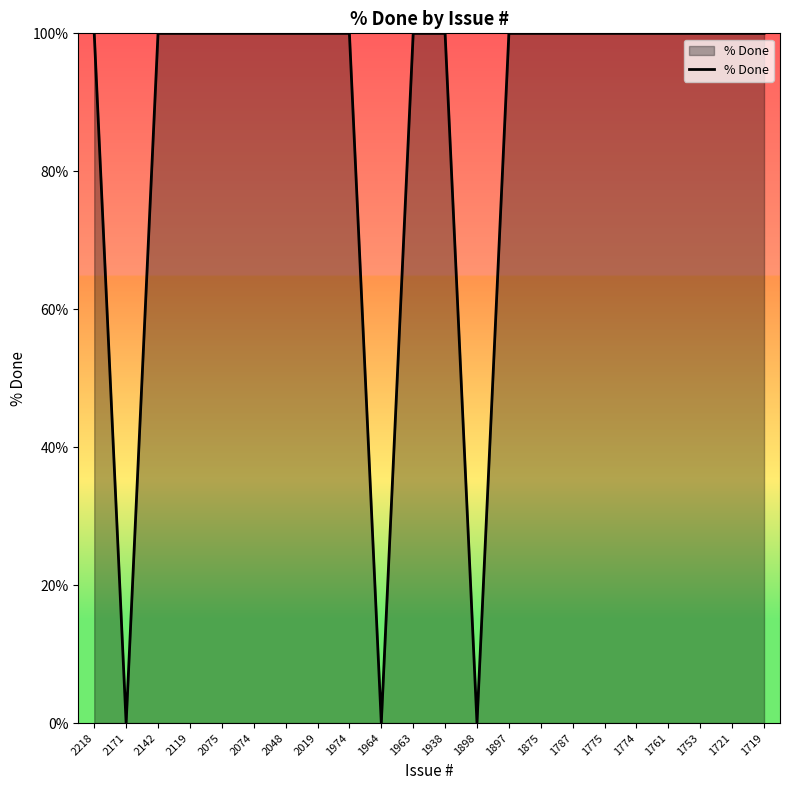

True or false: the data shows 68 at 2218.

False